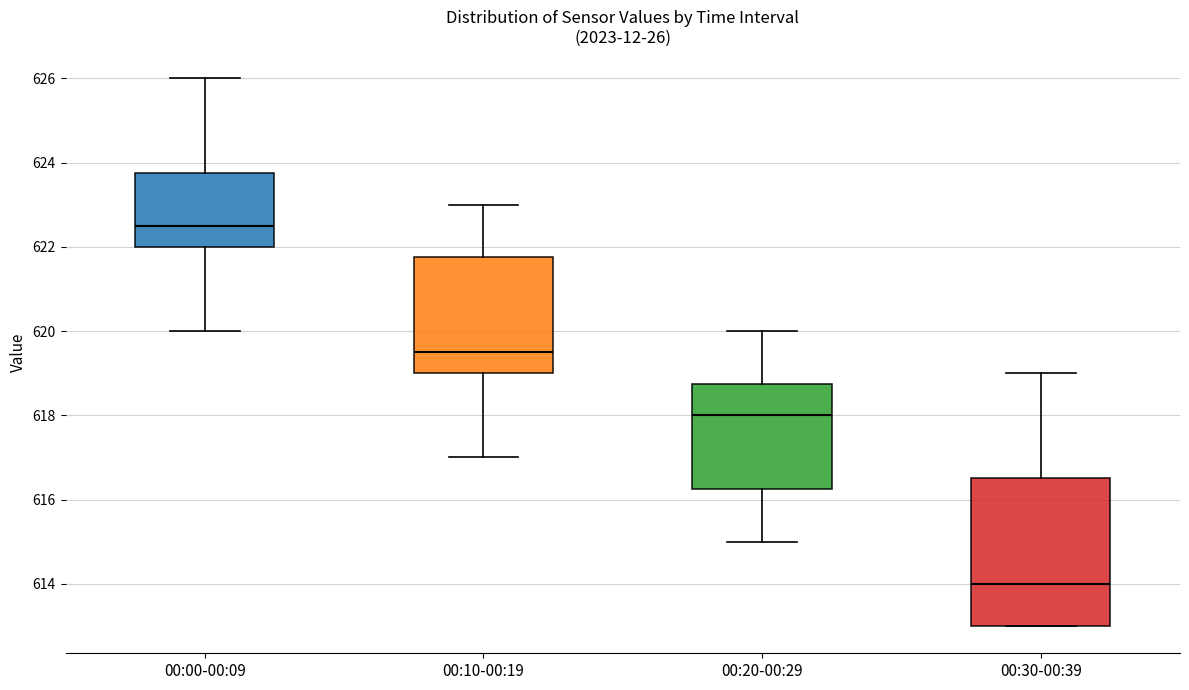

Reading left to right, transcribe this box plot: for each box, give where its median line is, the range the box spans, and where its two whiskers end, as read against the y-axis. The values are not printed on the chart, so give them approximately, as read against the axis.

00:00-00:09: median 622.6, box 622.0 to 623.8, whiskers 620.0 to 626.0
00:10-00:19: median 619.6, box 619.0 to 621.8, whiskers 617.0 to 623.0
00:20-00:29: median 618.0, box 616.2 to 618.8, whiskers 615.0 to 620.0
00:30-00:39: median 614.0, box 613.0 to 616.6, whiskers 613.0 to 619.0